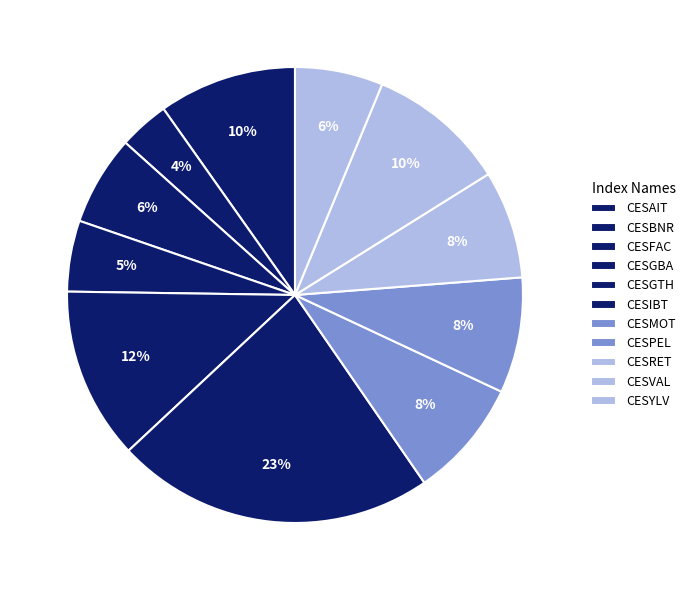

Does CESMOT represent more than half of the total?

No